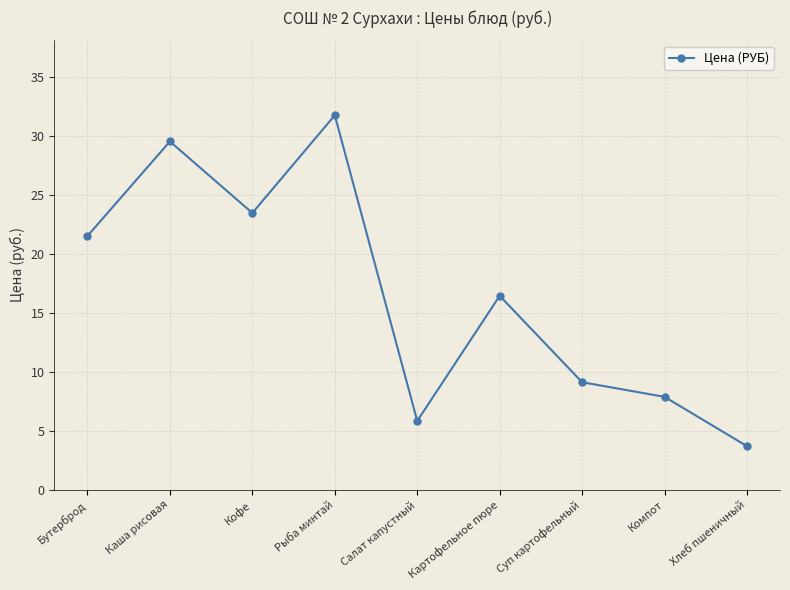

What is the change in value from Рыба минтай to Салат капустный?

-25.9